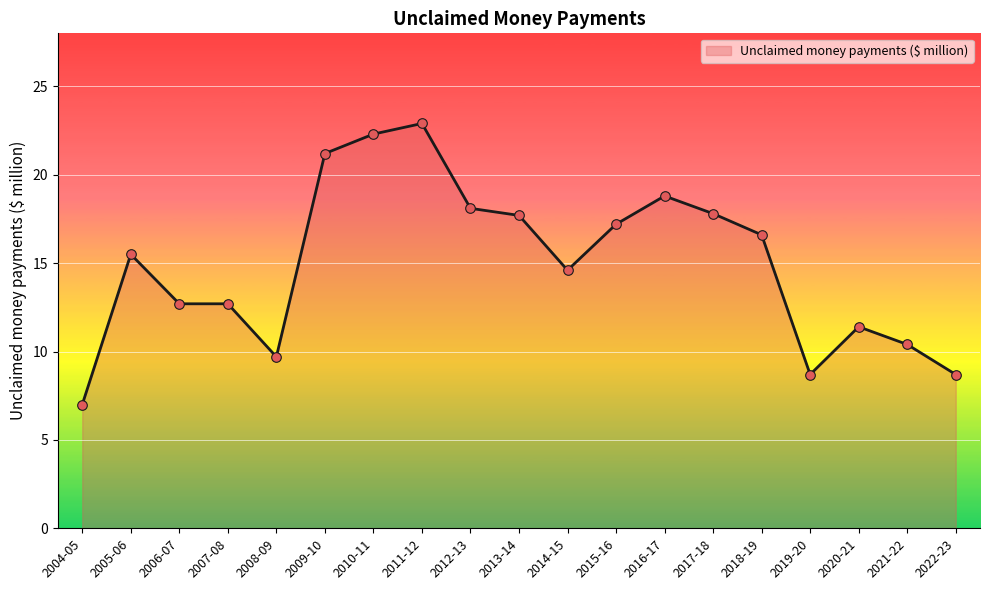

Between 2012-13 and 2009-10, which is larger?

2009-10